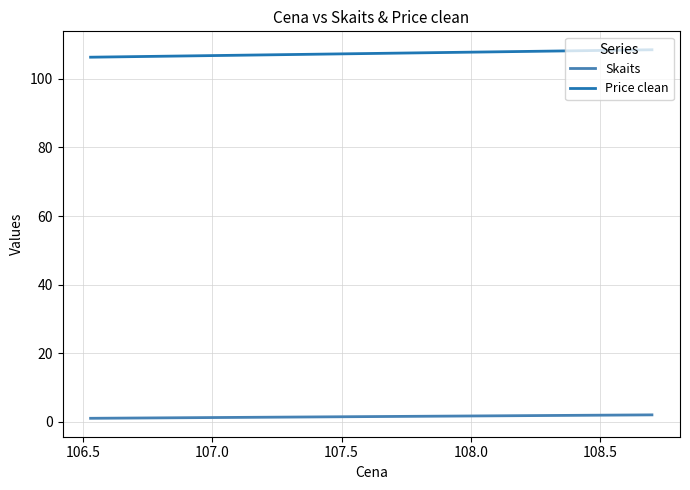

What is the minimum value for Price clean?

106.3